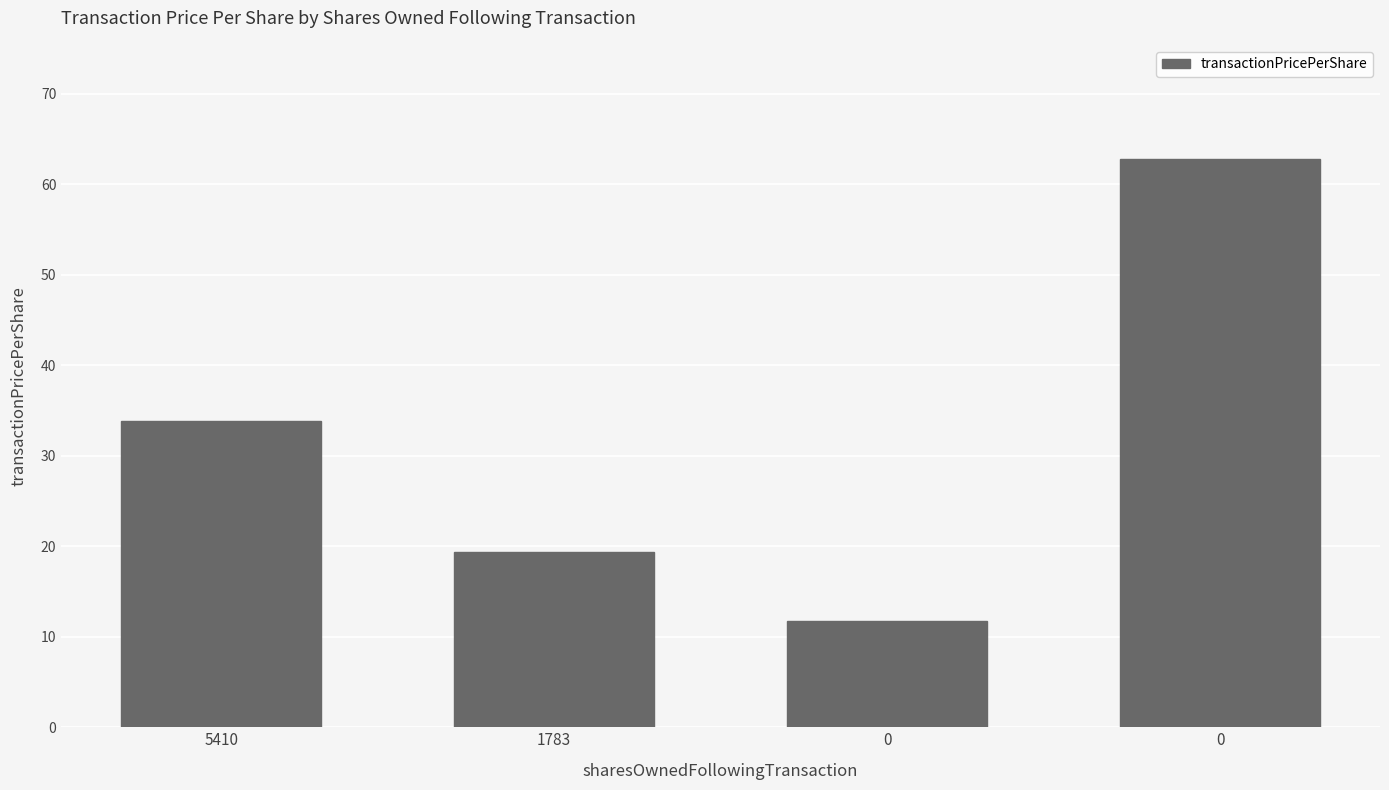

Is it true that the value at 1783 is 19.3?

True